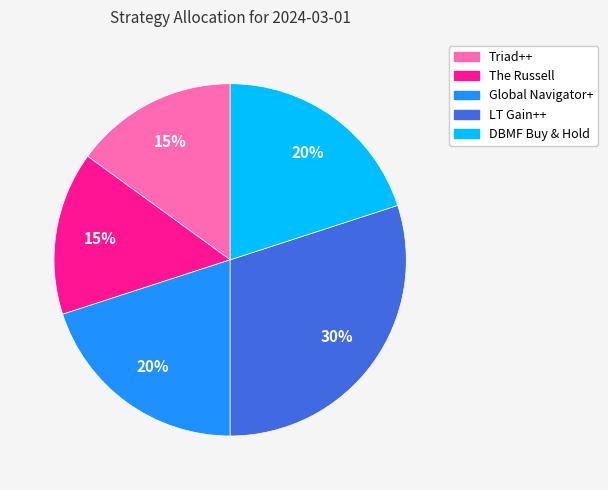

Count the number of slices in the pie.

5